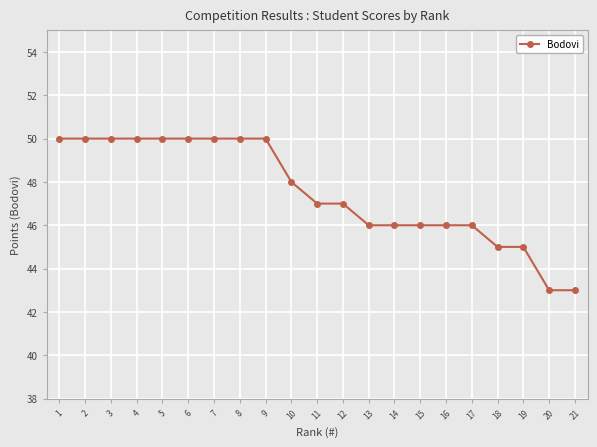

Does the chart have visible grid lines?

Yes